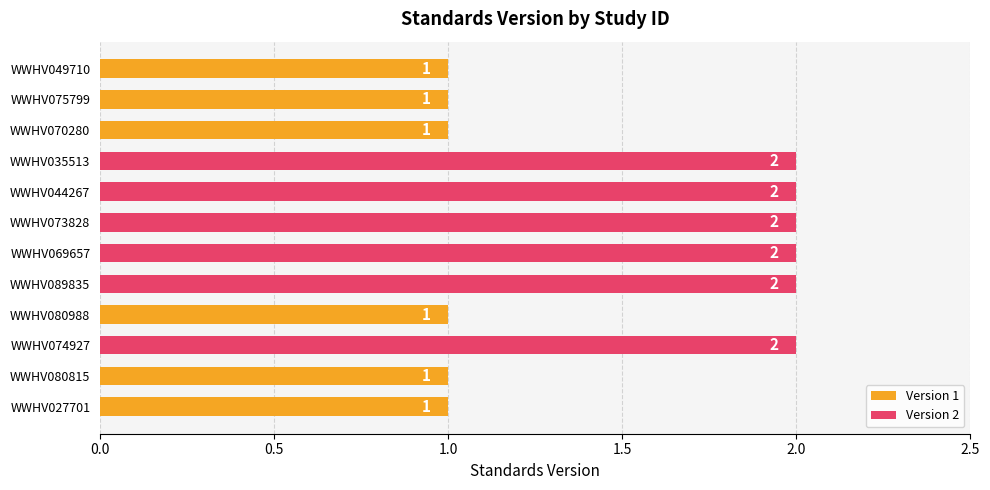

What is the greatest value displayed?

2